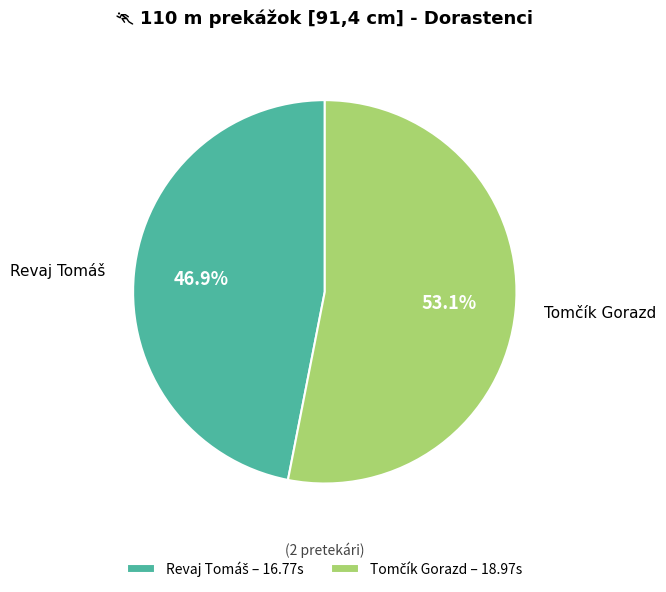

Is there a majority slice in this chart?

Yes